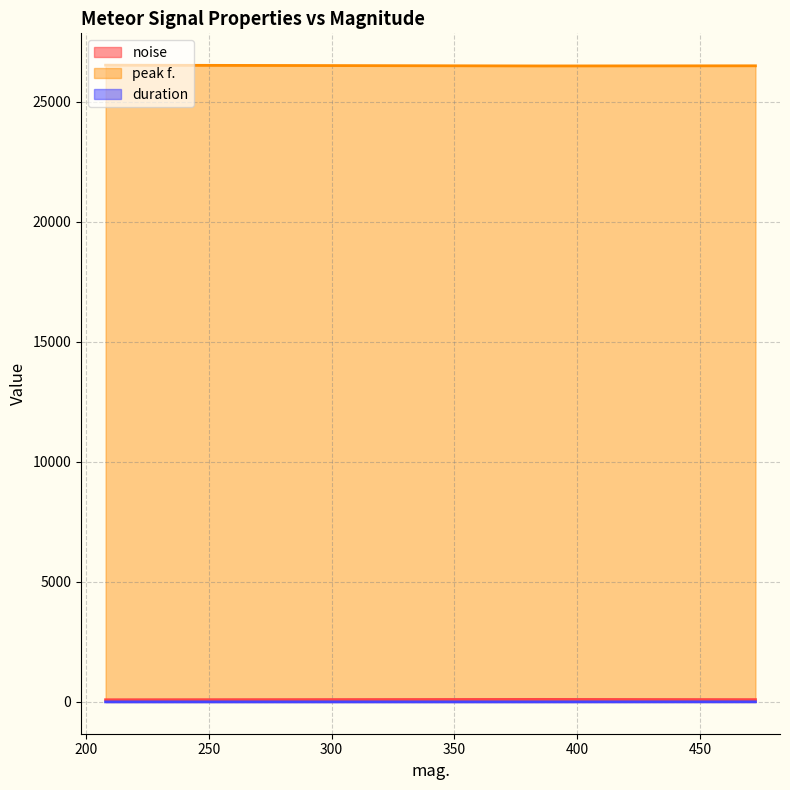

The duration series shows 0.1 at 207.991. True or false?

False